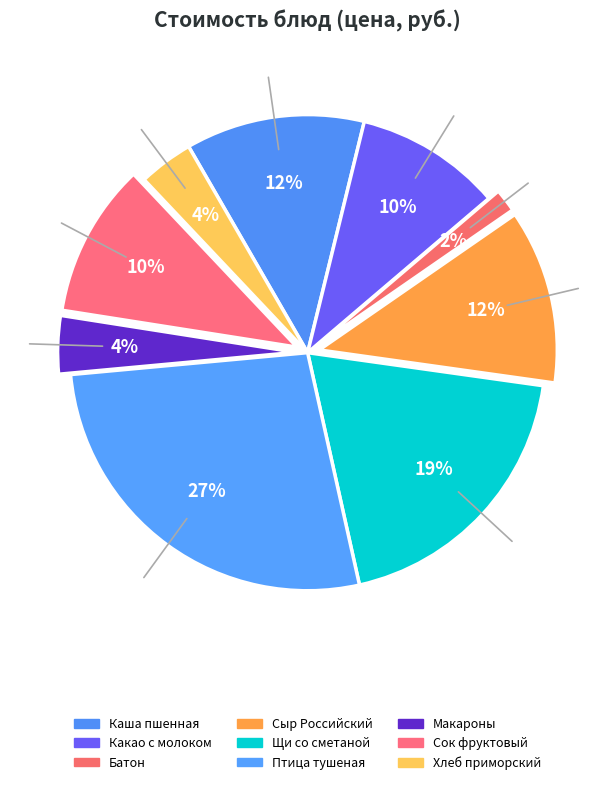

Count the number of slices in the pie.

9